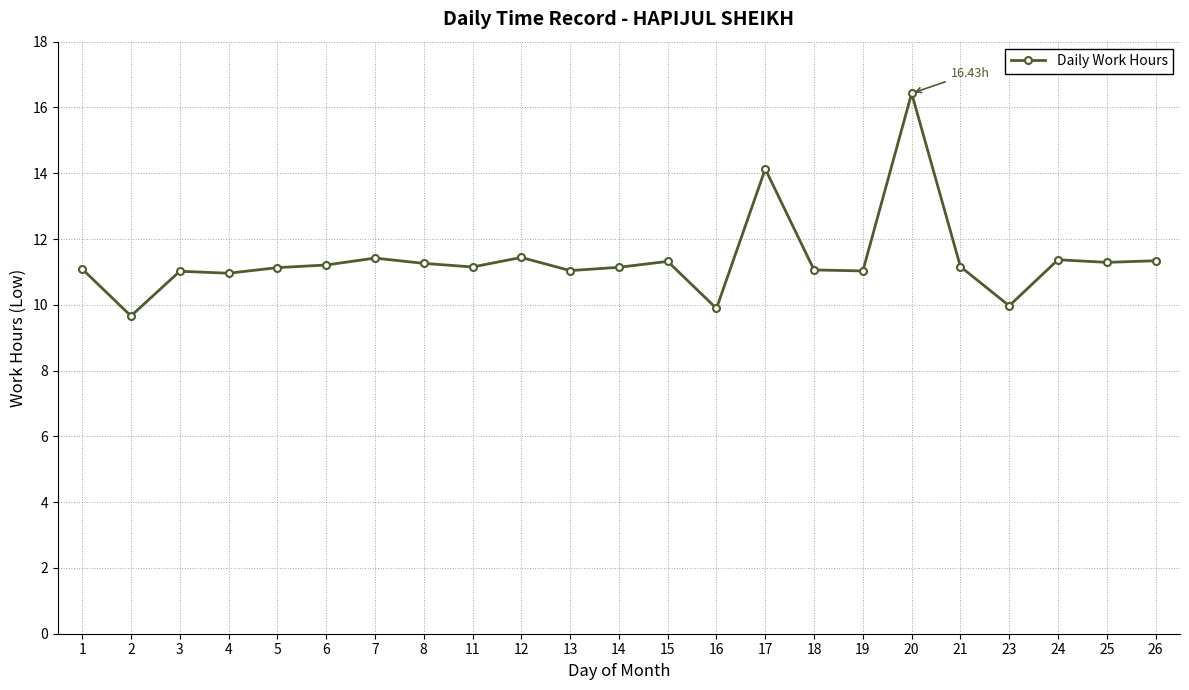

At which label does the data first exceed 11?

1